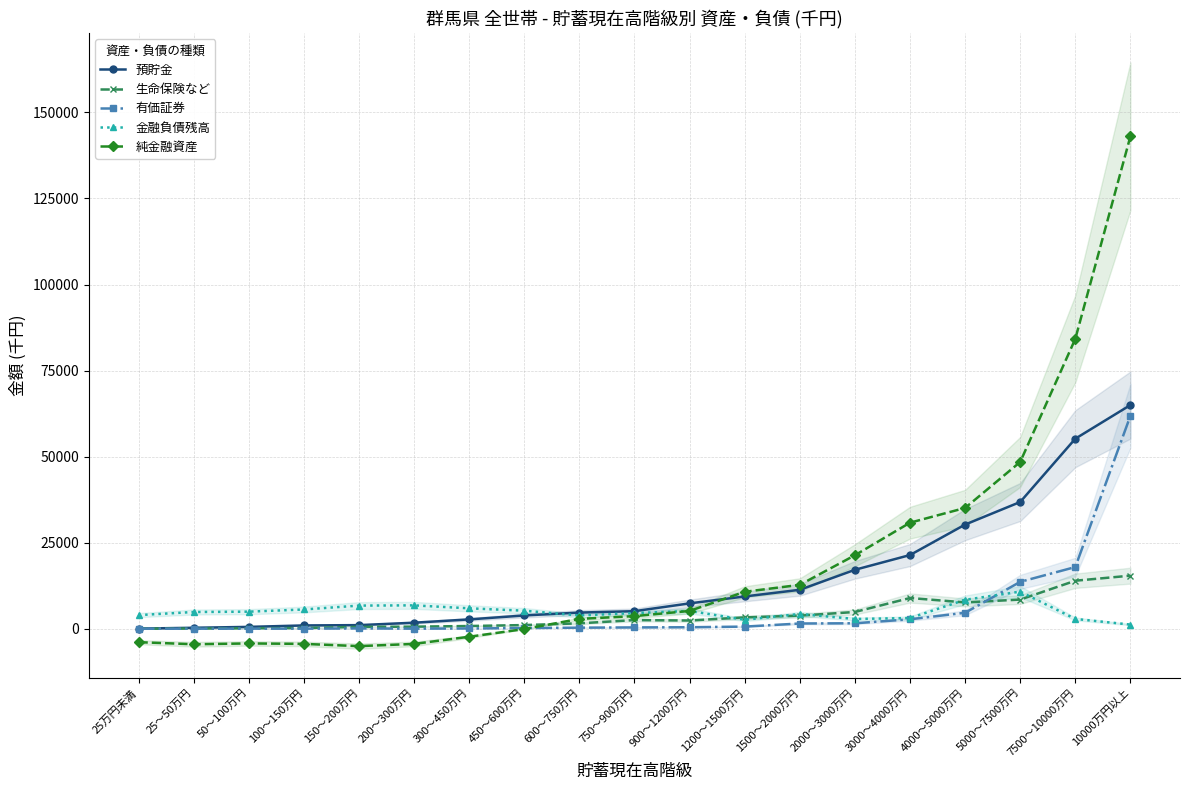

What are all the series names shown in the legend?

預貯金, 生命保険など, 有価証券, 金融負債残高, 純金融資産